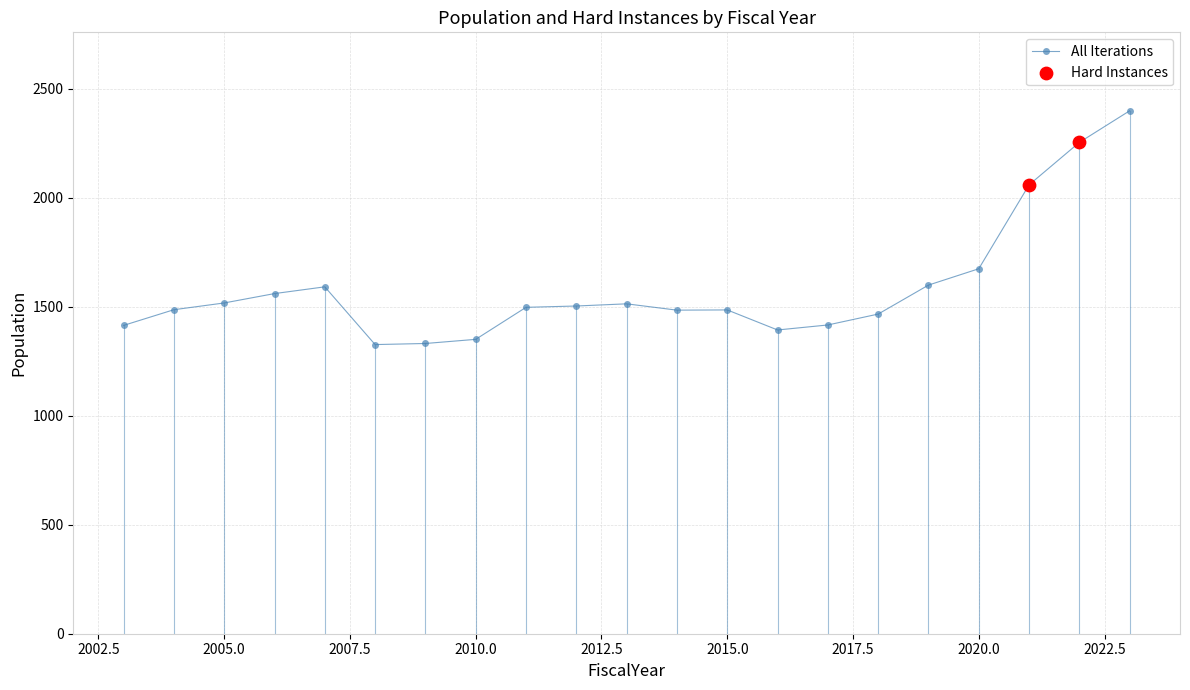

What is the value of the 20th point from the left?

2255